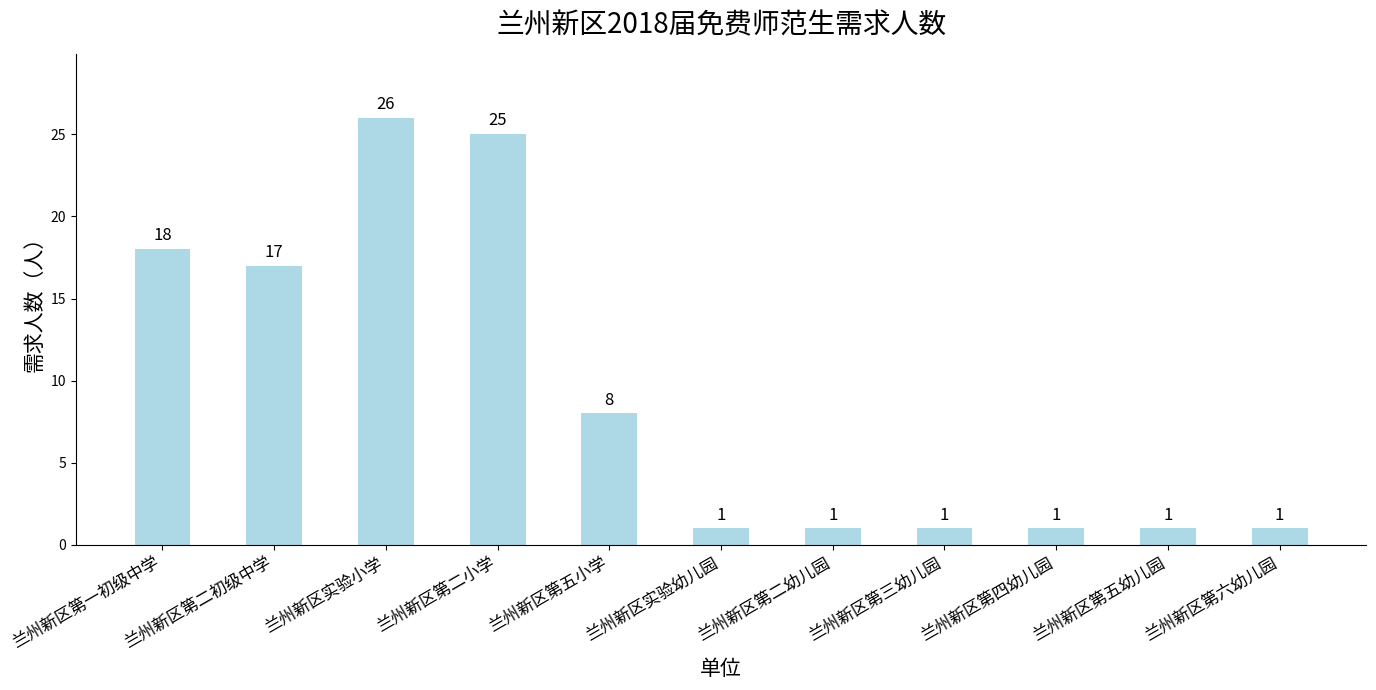

How many series are shown in this chart?

1